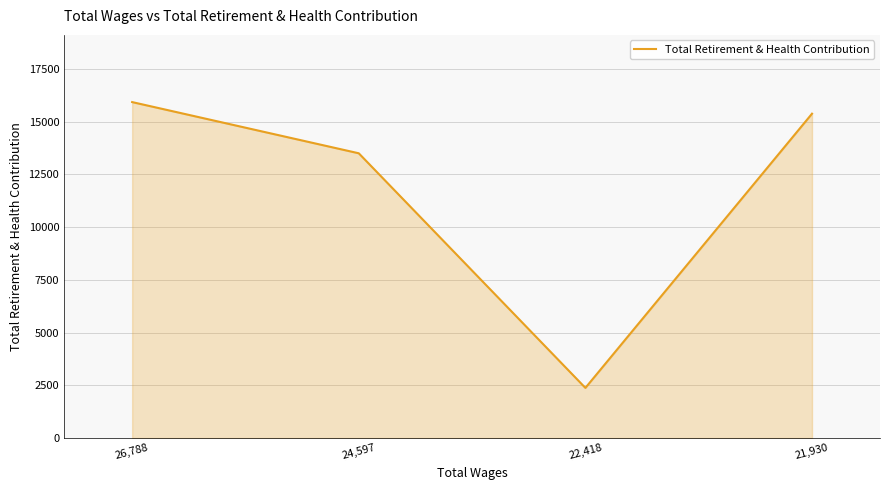

Between 24,597 and 21,930, which is larger?

21,930